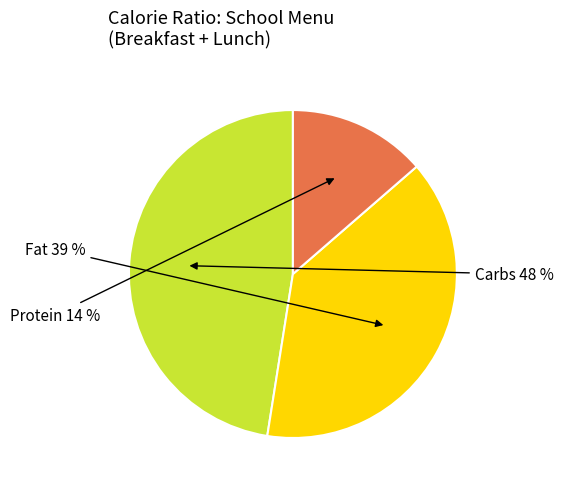

Does any single category account for the majority?

No